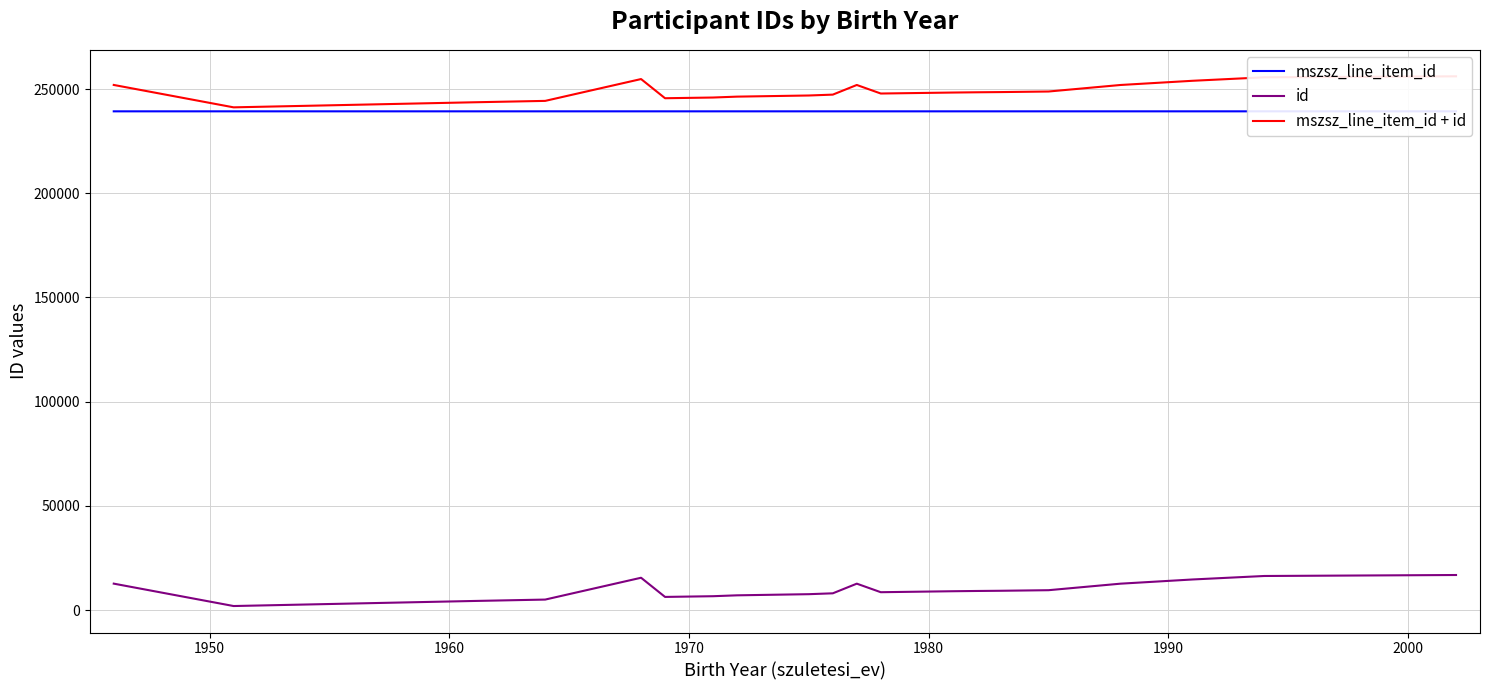

True or false: id and mszsz_line_item_id intersect in this chart.

False